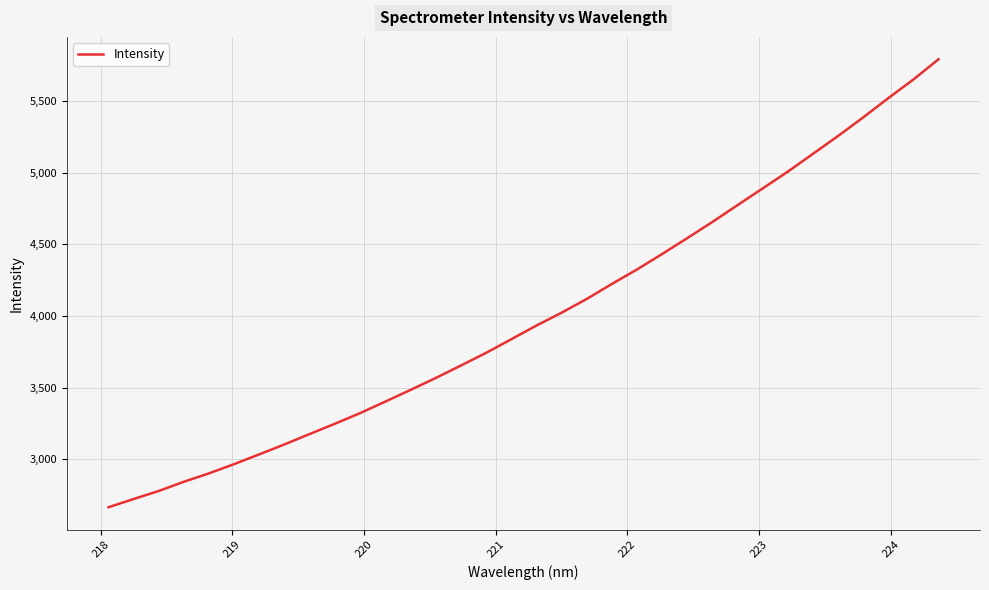

What is the difference between the maximum and minimum values?

3126.4